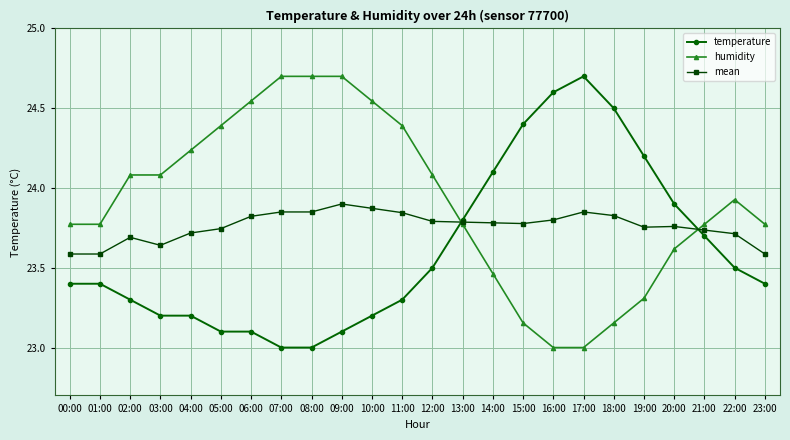

What is the highest value of the humidity series?

24.7